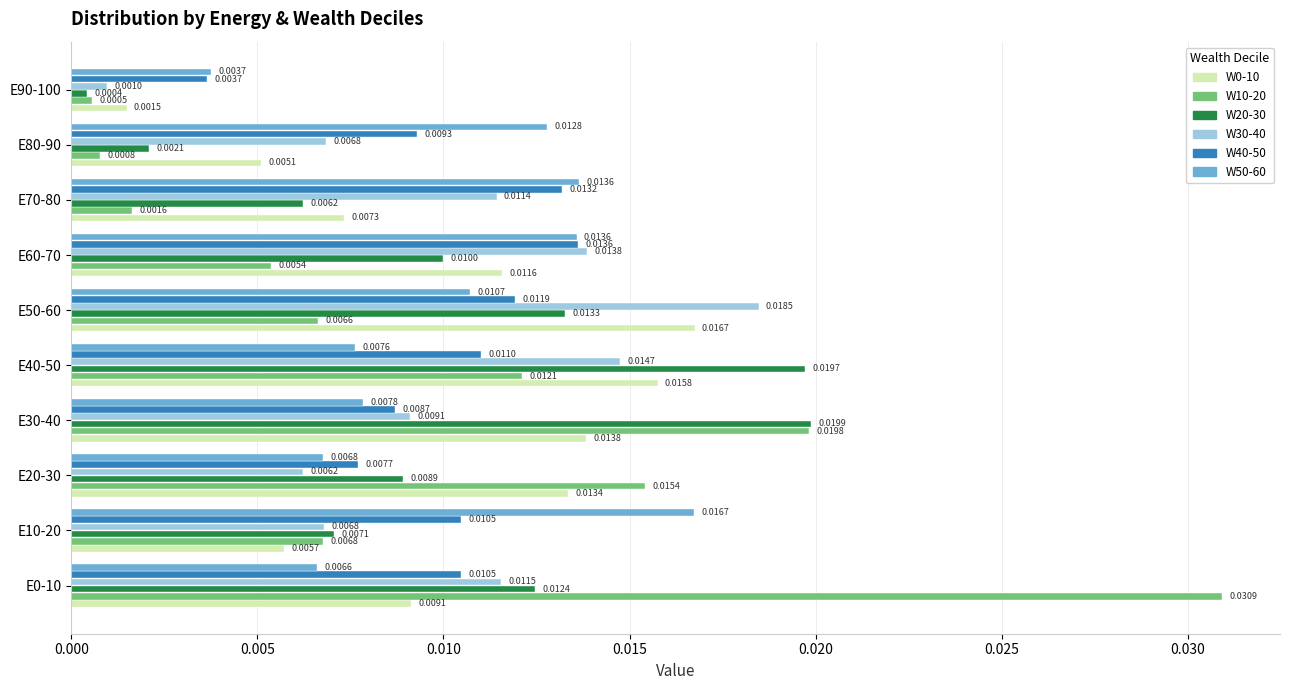

Which series has the largest total across all categories?

W40-50